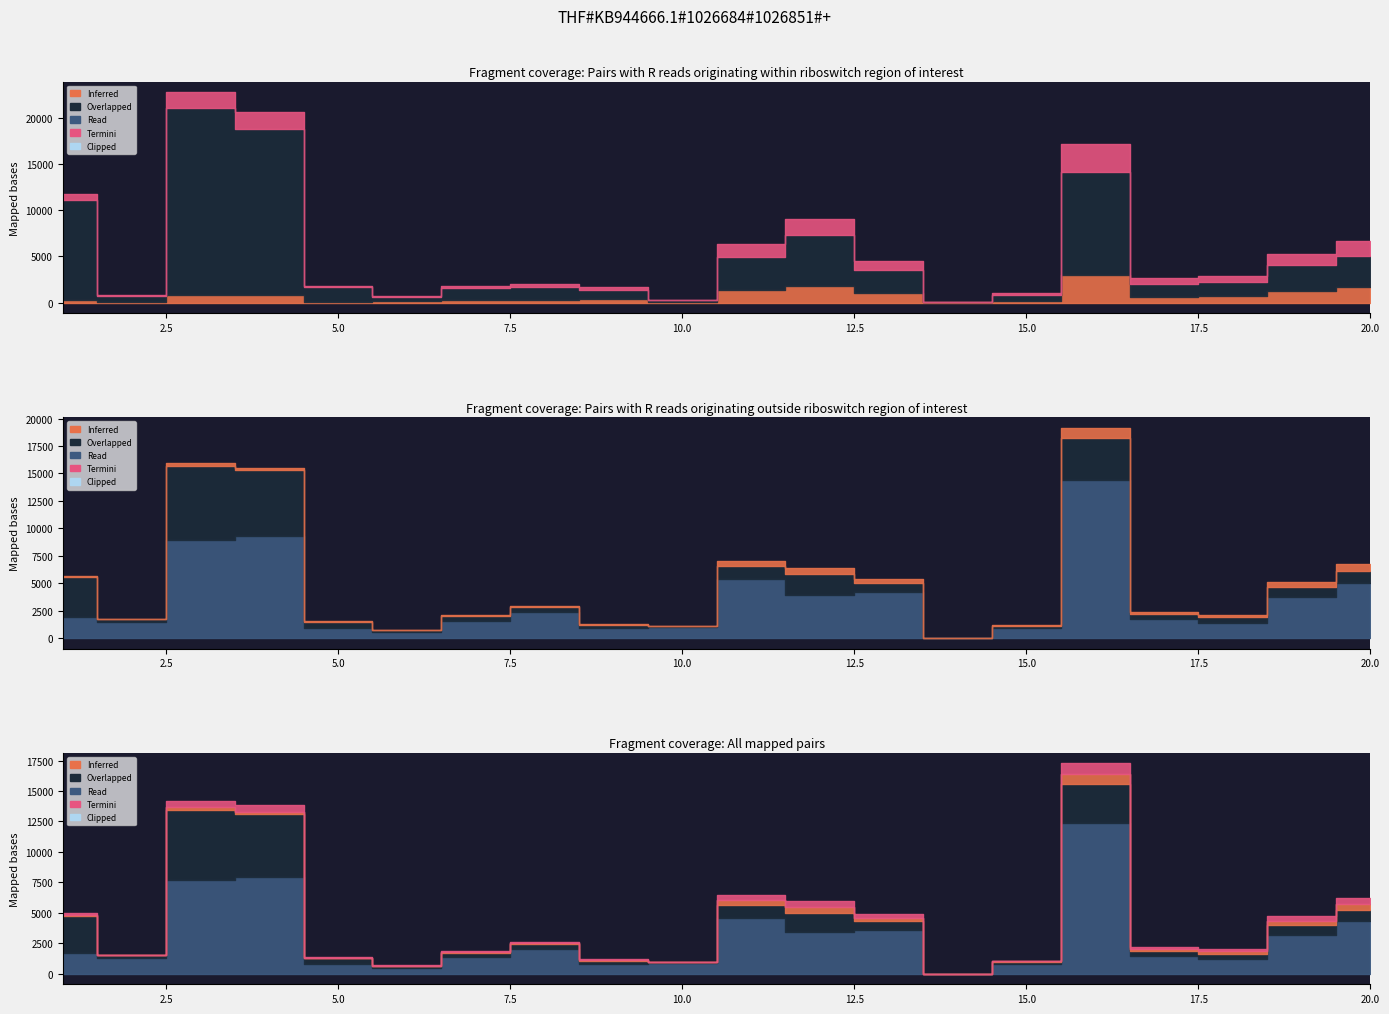

How many lines are shown in the chart?

4